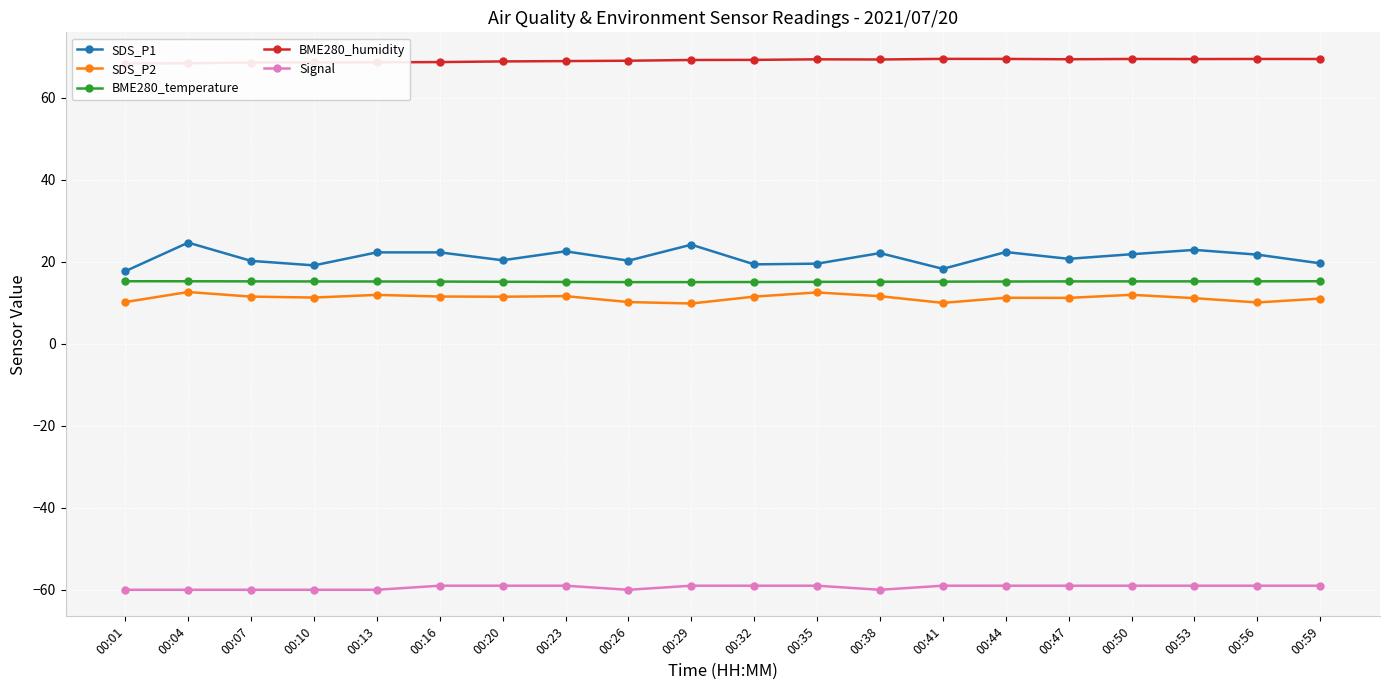

Is this an area chart (filled region under the line)?

No